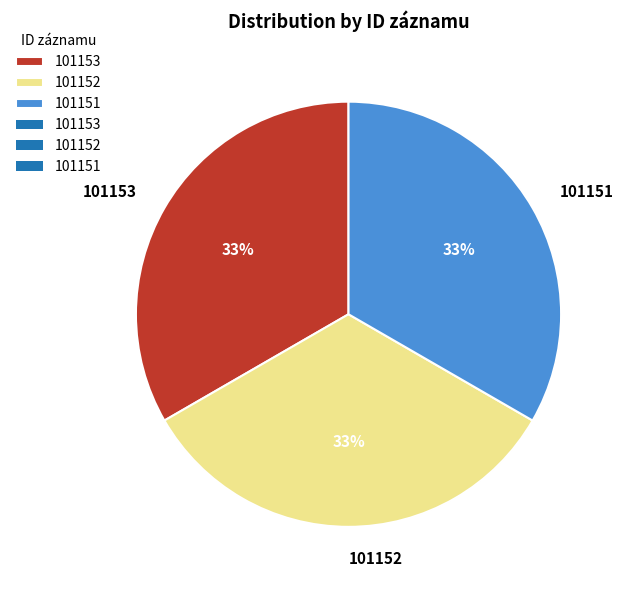

Is it true that 101153 is 44% of the pie?

False